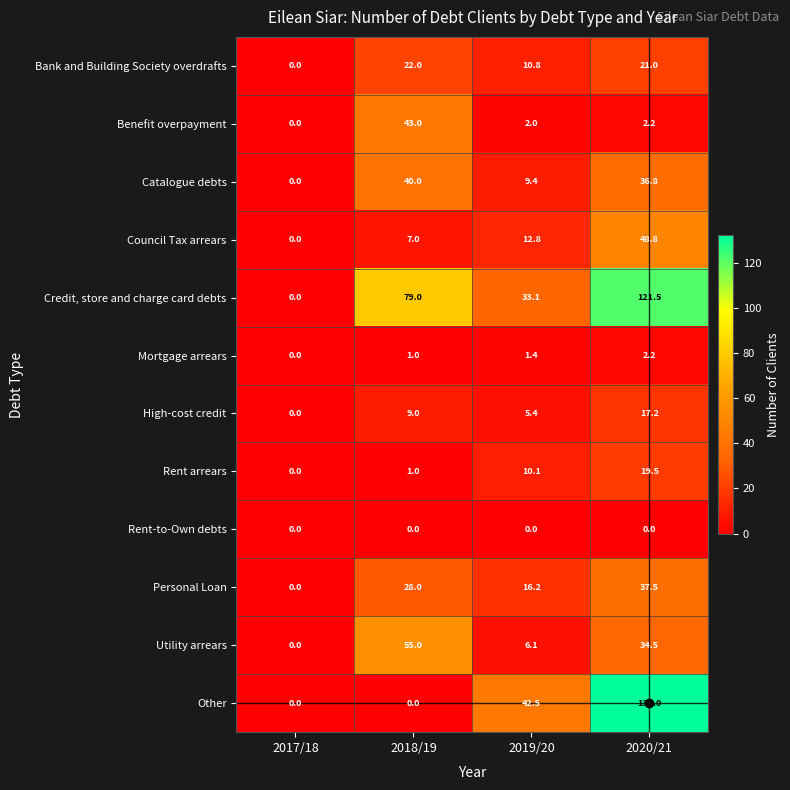

What is the approximate value of Benefit overpayment at 2020/21?

2.2